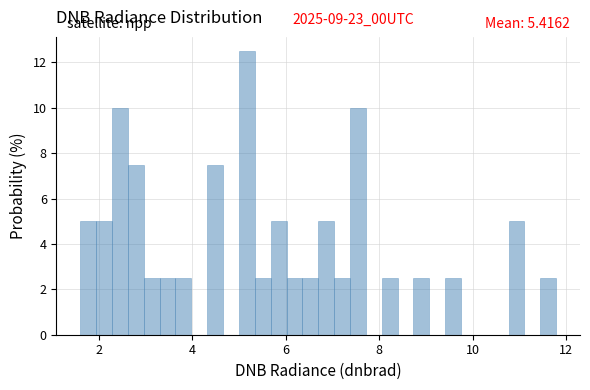

Read against the x-axis, roughly where is the centre of the tallest bar?

5.2